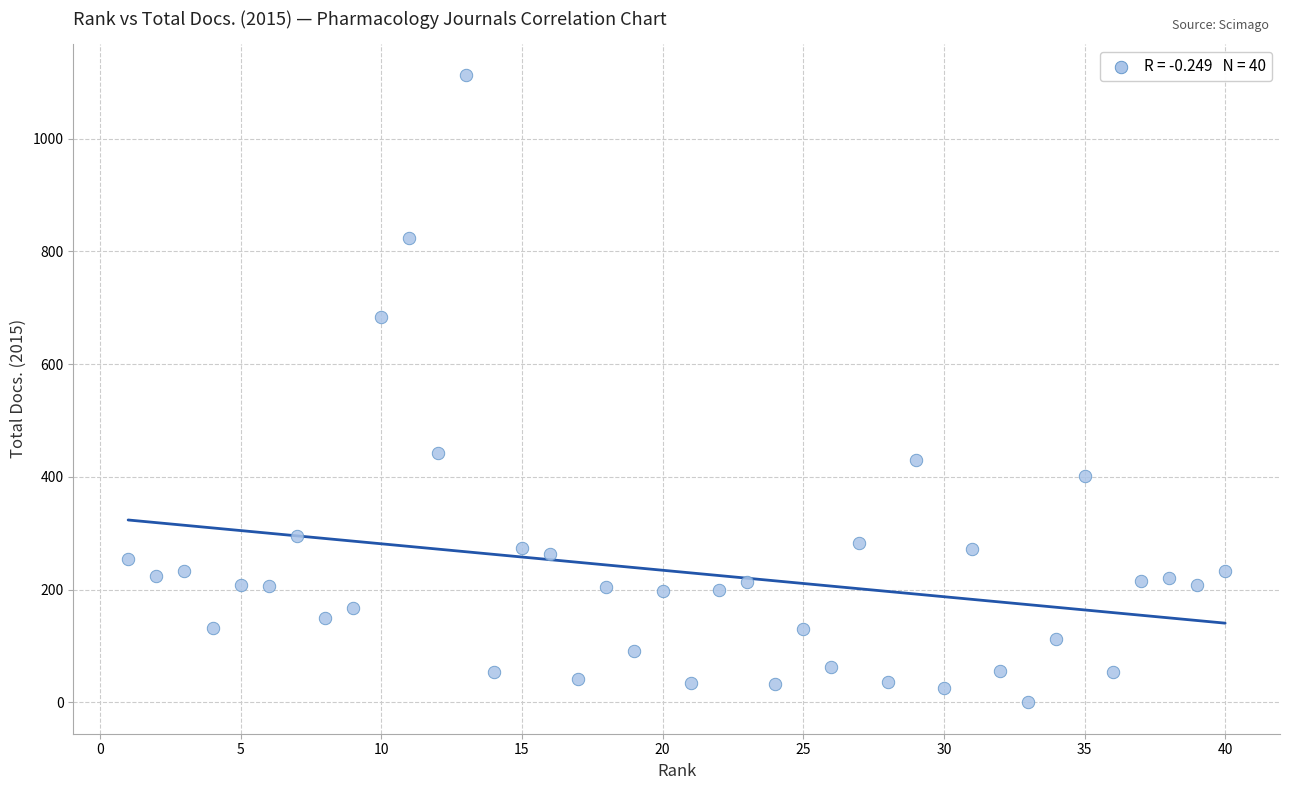

What is the range of X values (max minus min)?

39